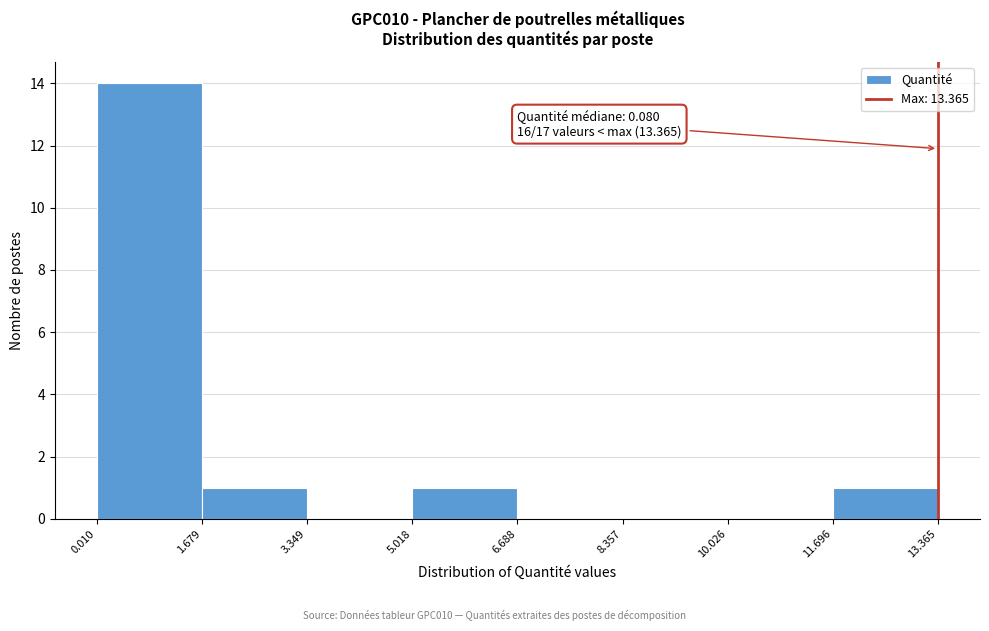

Over which range of the x-axis is the bar tallest?

0.010 to 1.679